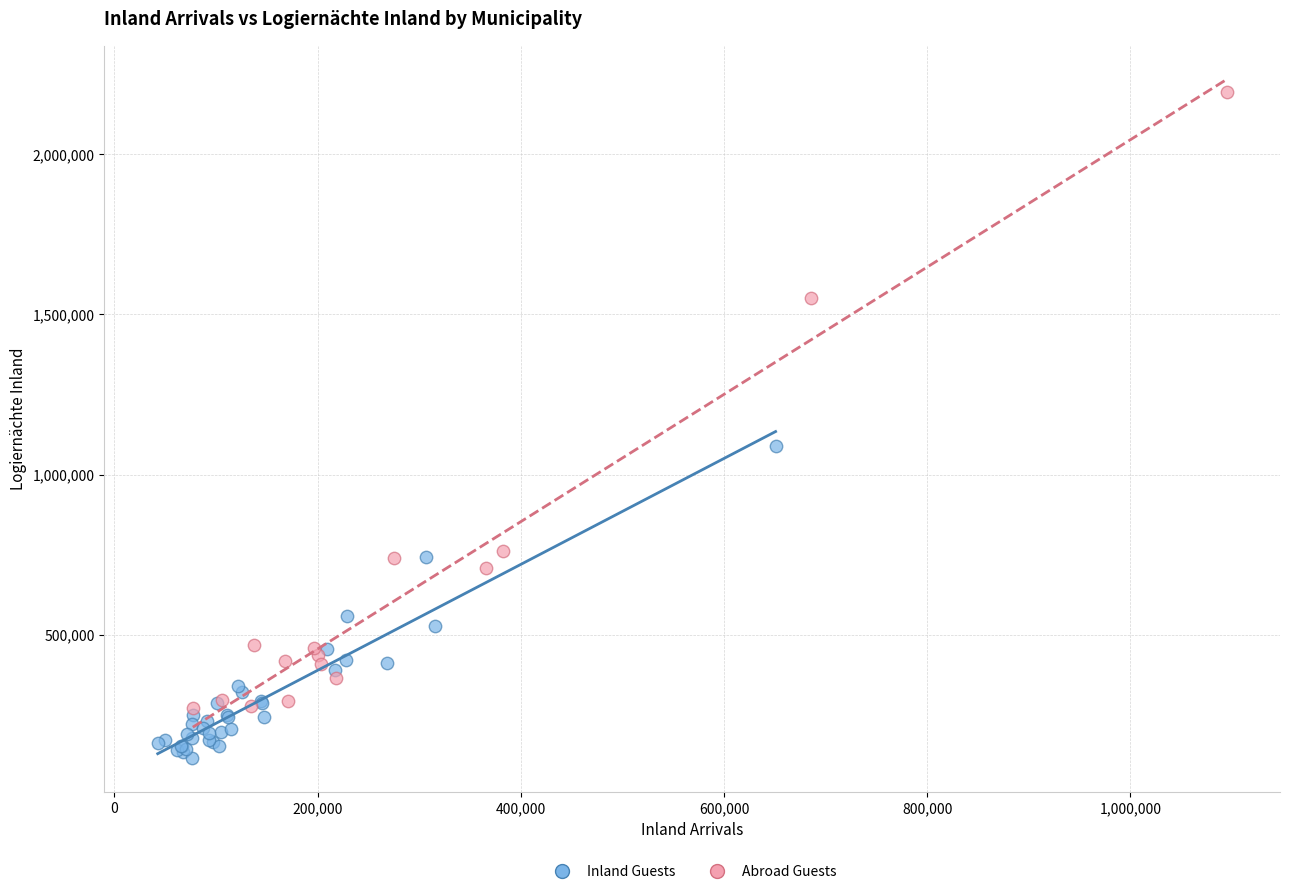

Which series contains the highest Y value?

Abroad Guests